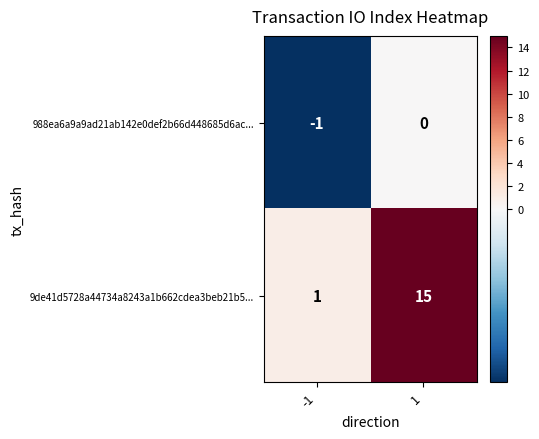

List the labels in order of 9de41d5728a44734a8243a1b662cdea3beb21b5... value, smallest first.

-1, 1